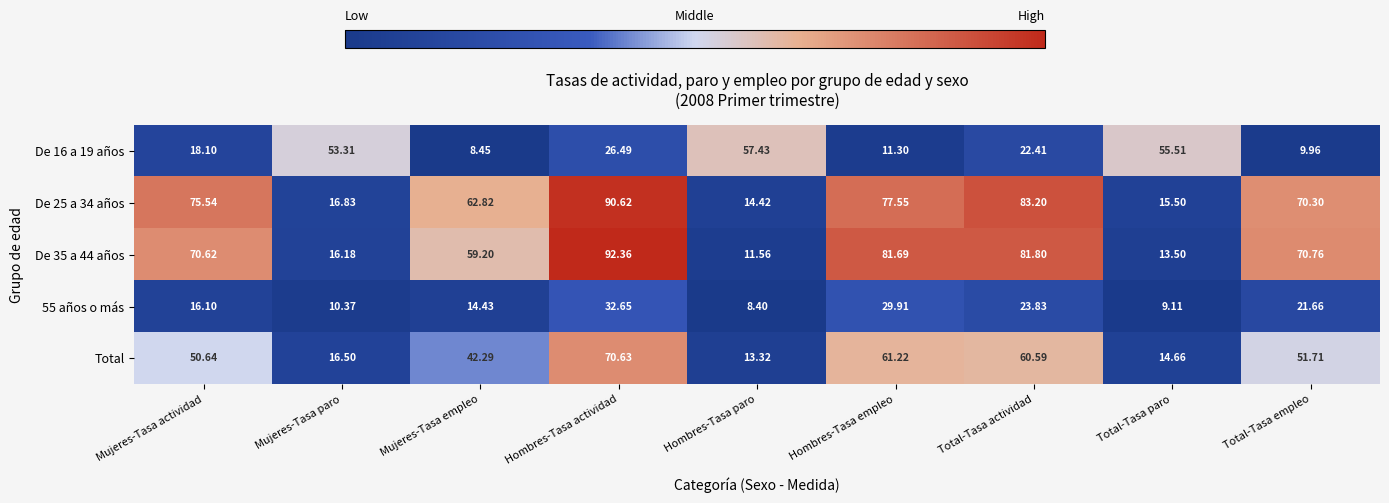

Where does the De 25 a 34 años series first go above 70?

Mujeres-Tasa actividad